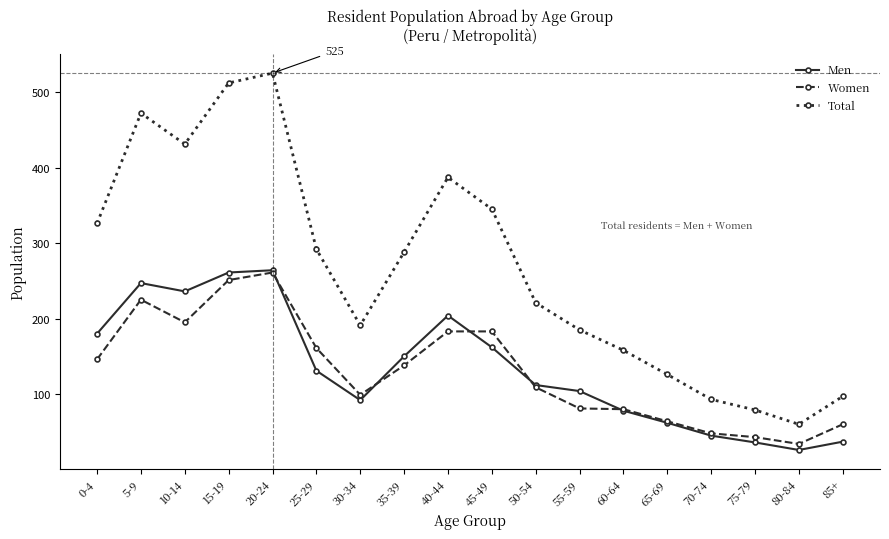

What is the smallest value displayed?

26